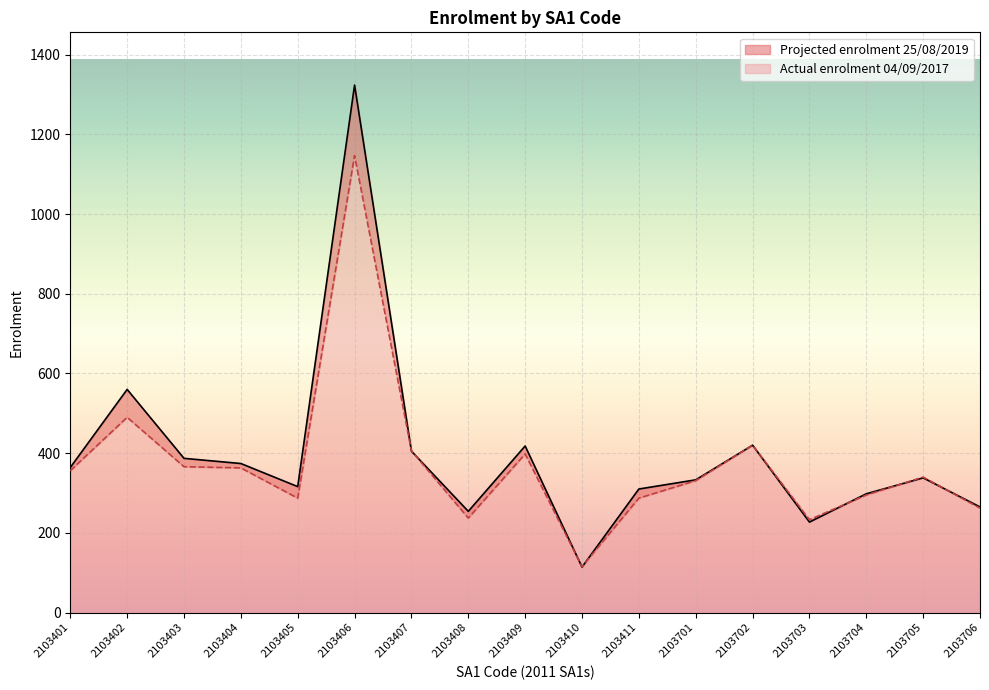

What is the sum of all Projected enrolment 25/08/2019 values?

6707